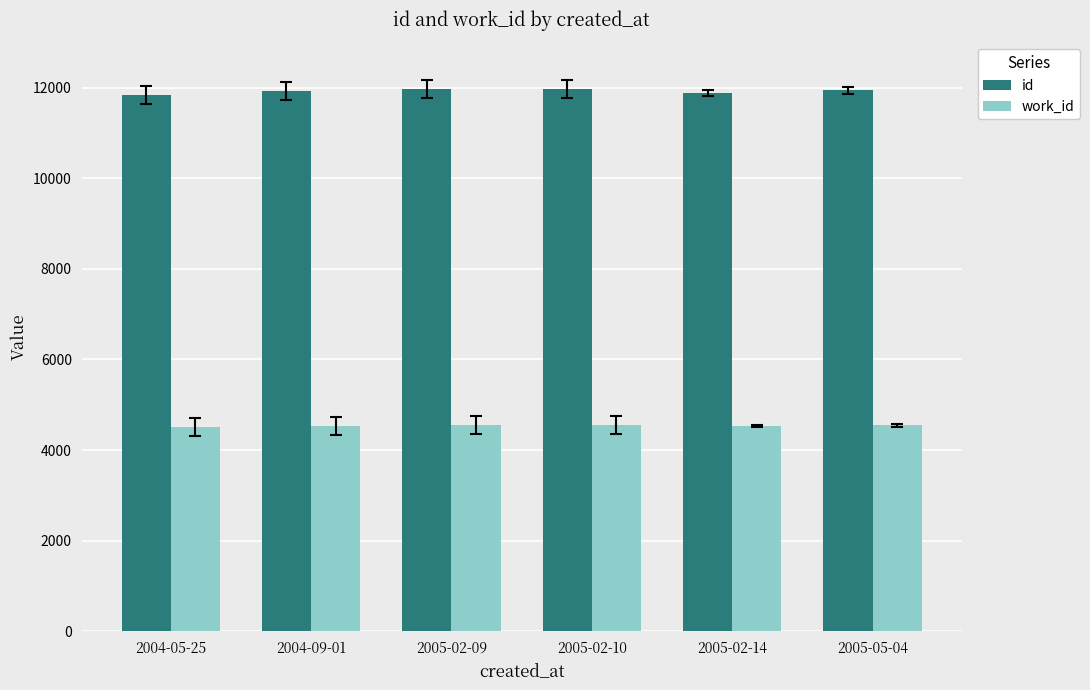

Rank the series by their maximum value, from highest to lowest.

id, work_id